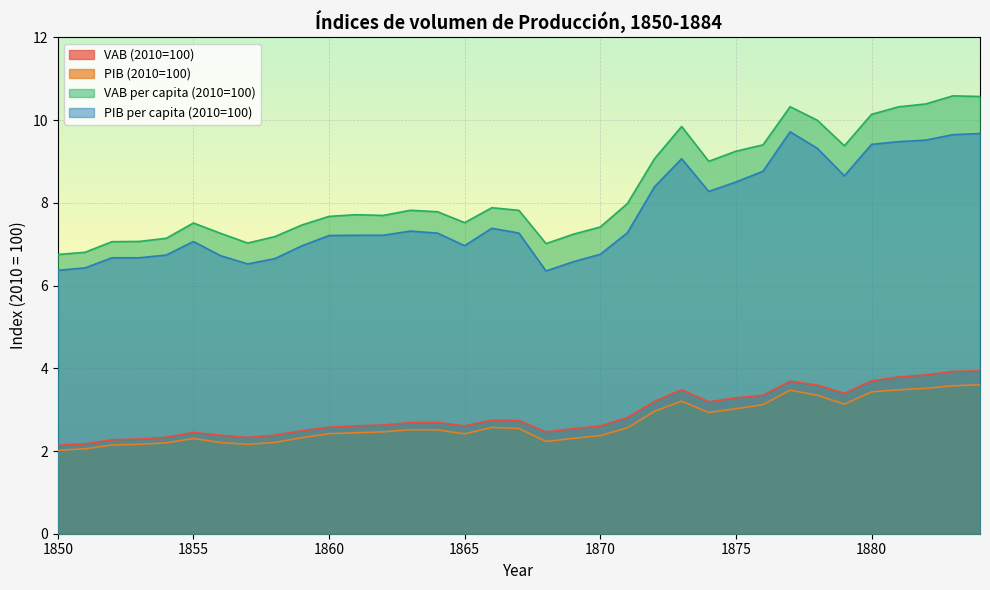

Reading right to left, transcribe all the data shown in this chart.

VAB (2010=100): 3.9	3.9	3.8	3.8	3.7	3.4	3.6	3.7	3.3	3.3	3.2	3.5	3.2	2.8	2.6	2.5	2.5	2.7	2.7	2.6	2.7	2.7	2.6	2.6	2.6	2.5	2.4	2.3	2.4	2.4	2.3	2.3	2.3	2.2	2.1
PIB (2010=100): 3.6	3.6	3.5	3.5	3.4	3.1	3.3	3.5	3.1	3.0	2.9	3.2	3.0	2.6	2.4	2.3	2.2	2.5	2.6	2.4	2.5	2.5	2.5	2.4	2.4	2.3	2.2	2.2	2.2	2.3	2.2	2.2	2.1	2.1	2.0
VAB per capita (2010=100): 10.6	10.6	10.4	10.3	10.1	9.4	10.0	10.3	9.4	9.2	9.0	9.8	9.1	8.0	7.4	7.2	7.0	7.8	7.9	7.5	7.8	7.8	7.7	7.7	7.7	7.5	7.2	7.0	7.3	7.5	7.1	7.1	7.1	6.8	6.8
PIB per capita (2010=100): 9.7	9.6	9.5	9.5	9.4	8.7	9.3	9.7	8.8	8.5	8.3	9.1	8.4	7.3	6.8	6.6	6.4	7.3	7.4	7.0	7.3	7.3	7.2	7.2	7.2	7.0	6.7	6.5	6.7	7.1	6.7	6.7	6.7	6.4	6.4